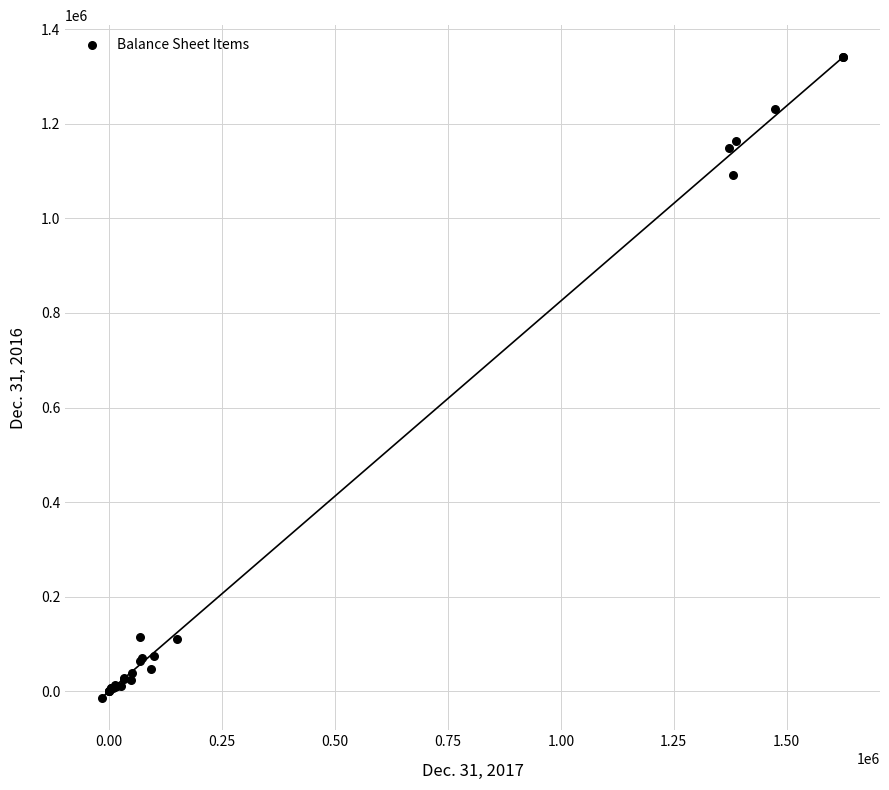

What Y value in the scatter plot is closest to 663026?

1091151